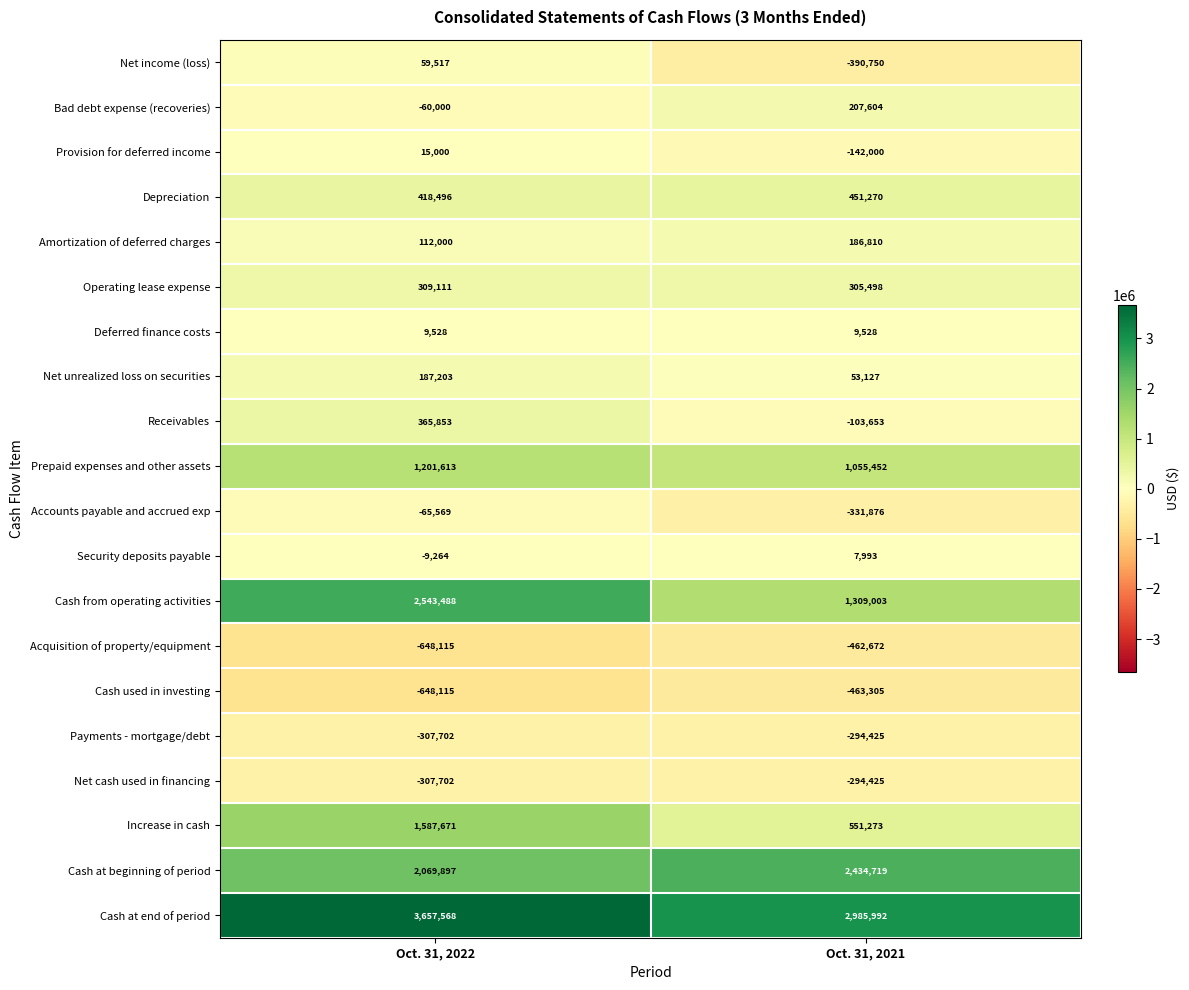

Which series has the widest spread of values?

Cash from operating activities